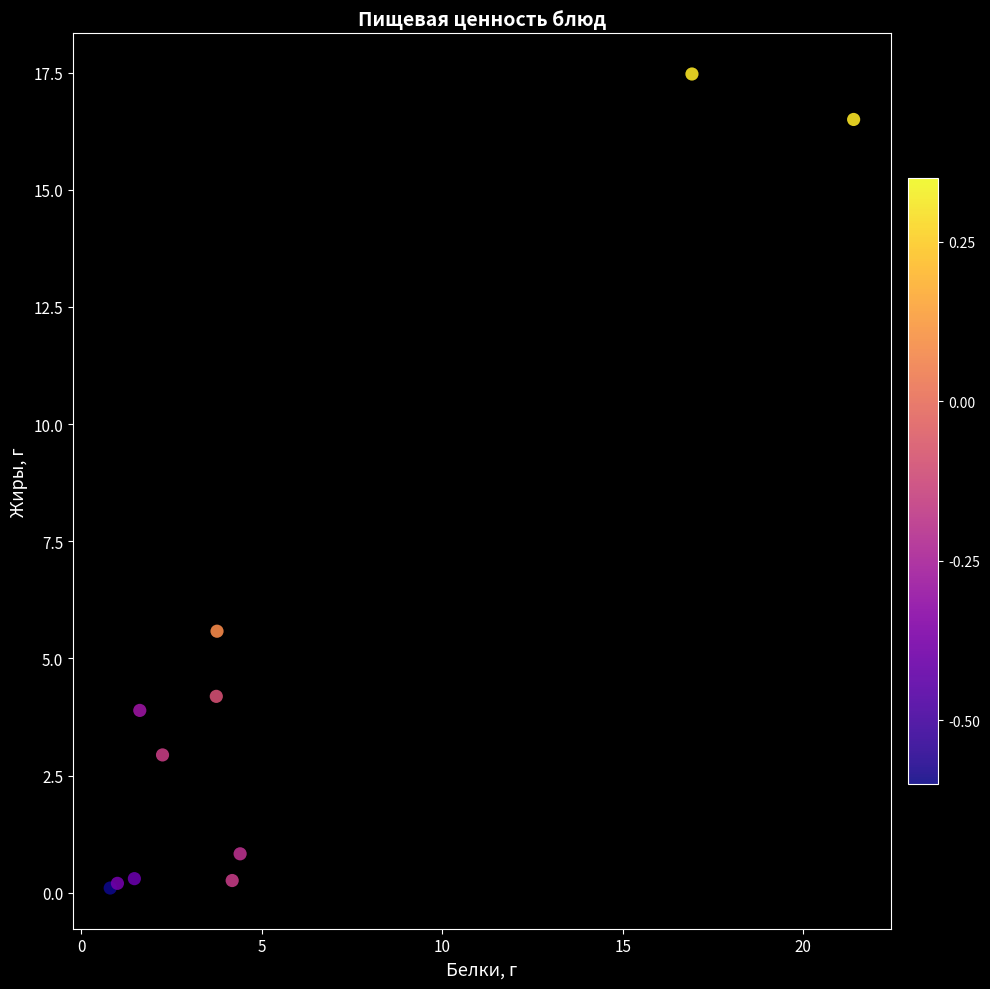

What Y value in the scatter plot is closest to 8?

5.6